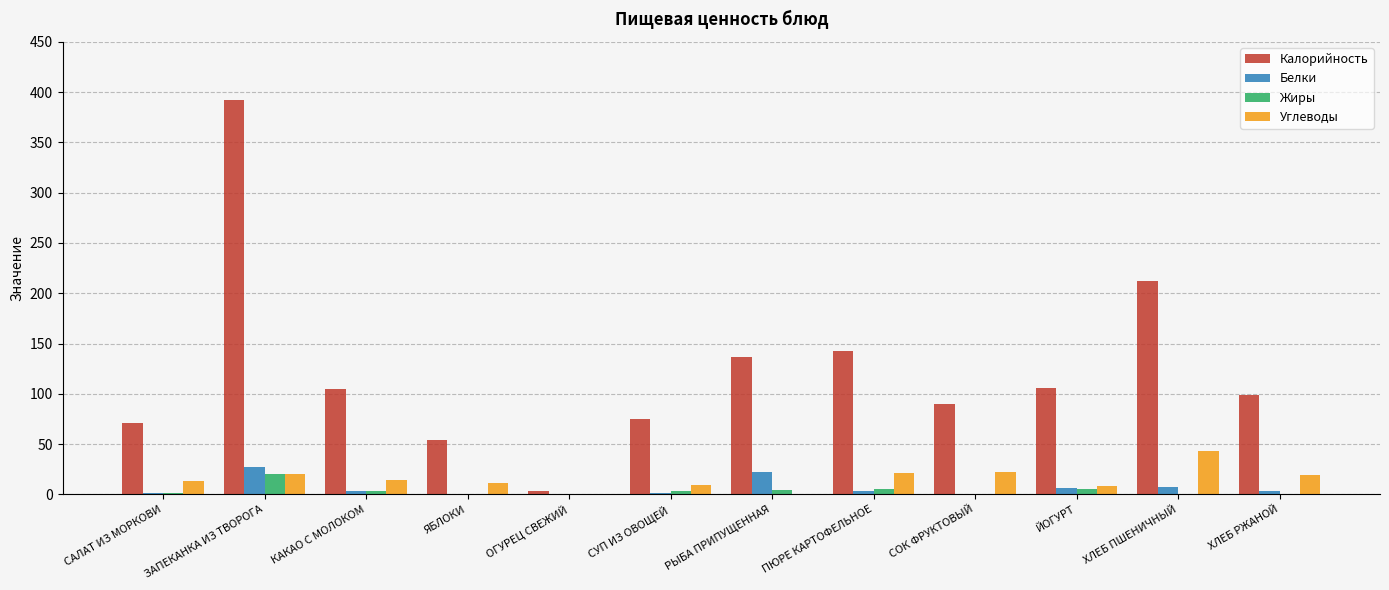

At which label is Калорийность closest to 197?

ХЛЕБ ПШЕНИЧНЫЙ